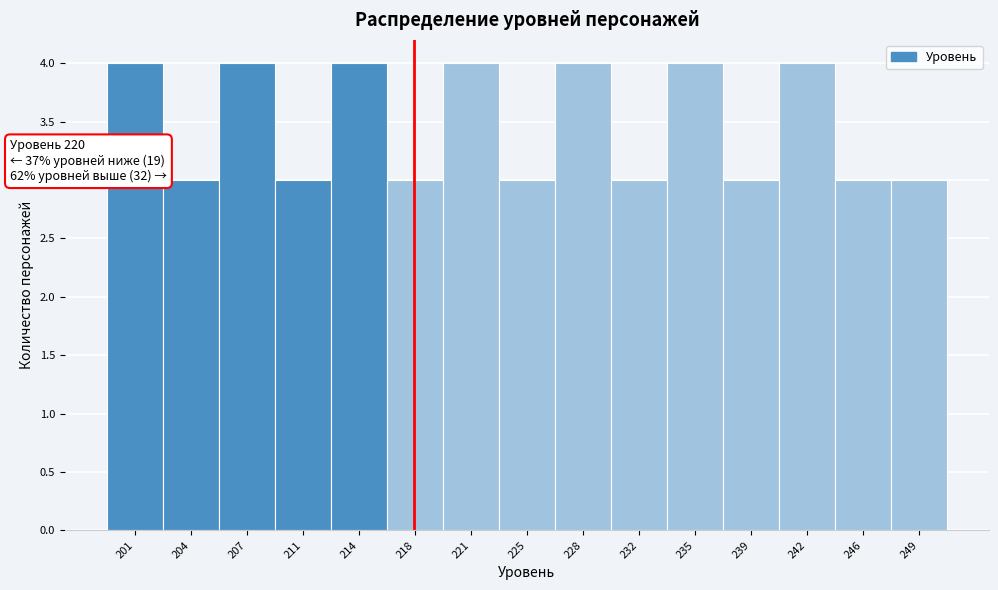

Reading left to right, what are all the values shown in this chart?

201=4	204=3	207=4	211=3	214=4	218=3	221=4	225=3	228=4	232=3	235=4	239=3	242=4	246=3	249=3